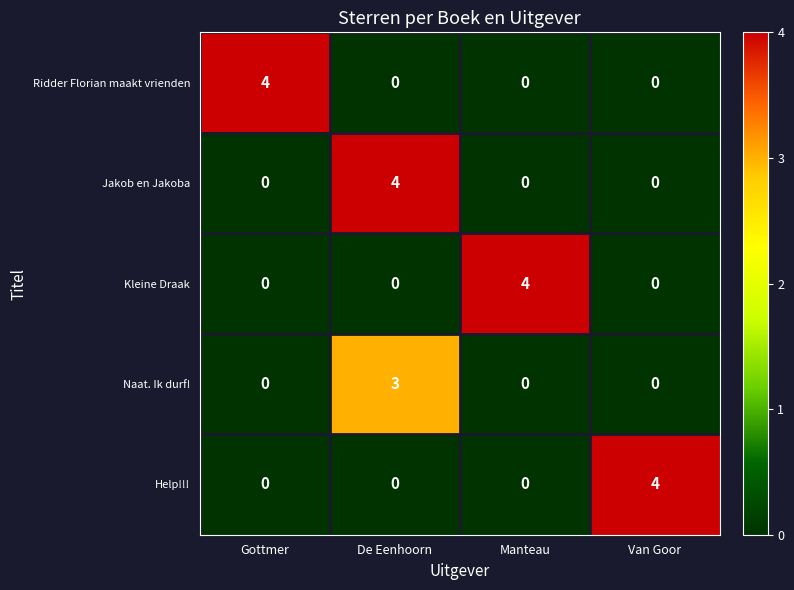

Reading left to right, transcribe all the data shown in this chart.

Ridder Florian maakt vrienden: Gottmer=4	De Eenhoorn=0	Manteau=0	Van Goor=0
Jakob en Jakoba: Gottmer=0	De Eenhoorn=4	Manteau=0	Van Goor=0
Kleine Draak: Gottmer=0	De Eenhoorn=0	Manteau=4	Van Goor=0
Naat. Ik durf!: Gottmer=0	De Eenhoorn=3	Manteau=0	Van Goor=0
Help!!!: Gottmer=0	De Eenhoorn=0	Manteau=0	Van Goor=4